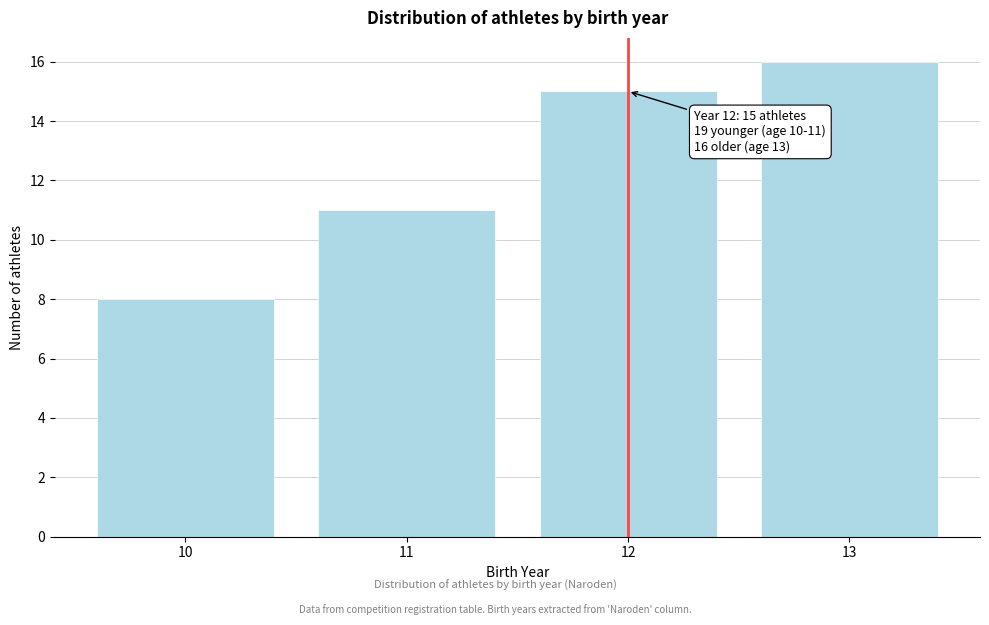

Reading right to left, list all the values displayed in this chart.

13=16	12=15	11=11	10=8